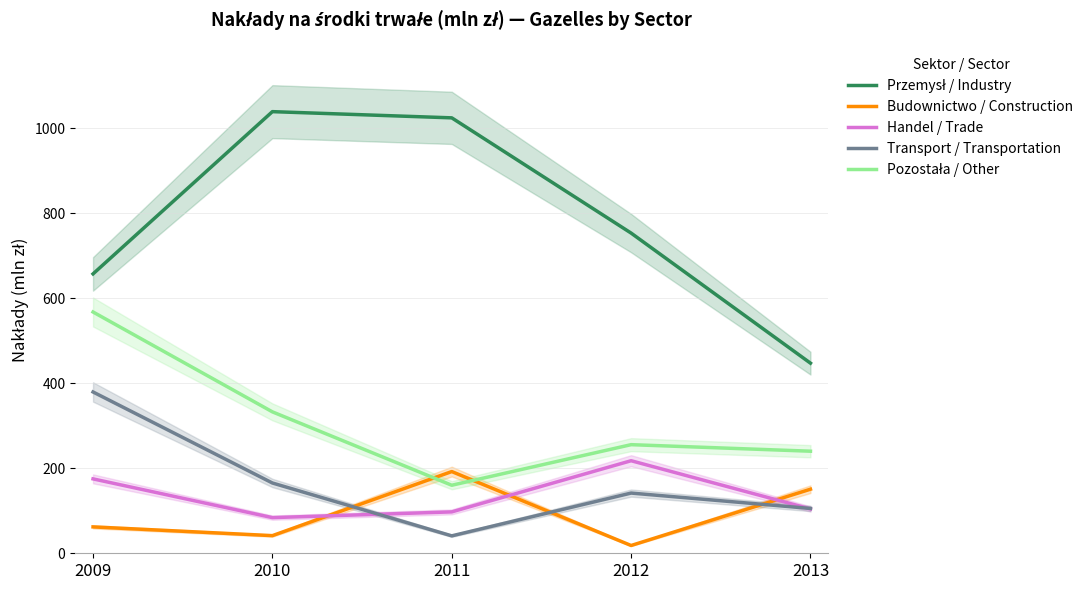

Does the chart display data point markers on the line(s)?

No